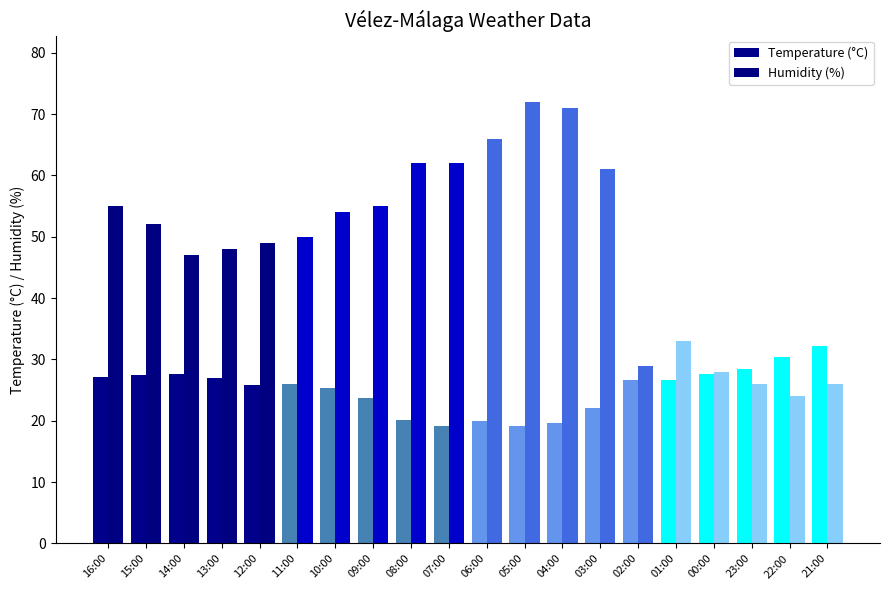

Are the bars grouped side by side (vs. stacked)?

Yes